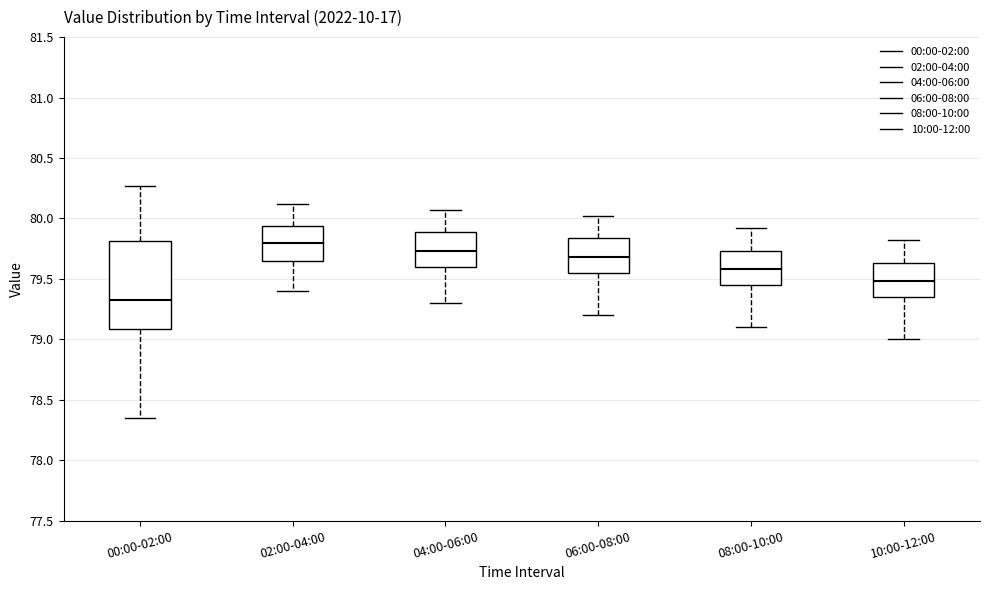

Reading left to right, transcribe this box plot: for each box, give where its median line is, the range the box spans, and where its two whiskers end, as read against the y-axis. The values are not printed on the chart, so give them approximately, as read against the axis.

00:00-02:00: median 79.35, box 79.10 to 79.80, whiskers 78.35 to 80.25
02:00-04:00: median 79.80, box 79.65 to 79.95, whiskers 79.40 to 80.10
04:00-06:00: median 79.75, box 79.60 to 79.90, whiskers 79.30 to 80.05
06:00-08:00: median 79.70, box 79.55 to 79.85, whiskers 79.20 to 80.00
08:00-10:00: median 79.60, box 79.45 to 79.75, whiskers 79.10 to 79.90
10:00-12:00: median 79.50, box 79.35 to 79.65, whiskers 79.00 to 79.80